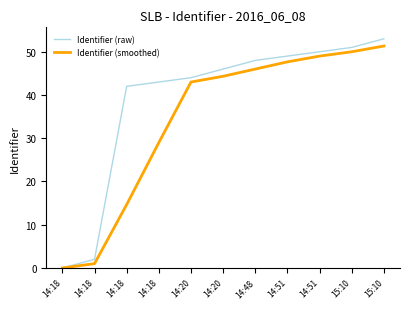

What is the difference between the maximum and minimum values in the Identifier (smoothed) series?

51.3